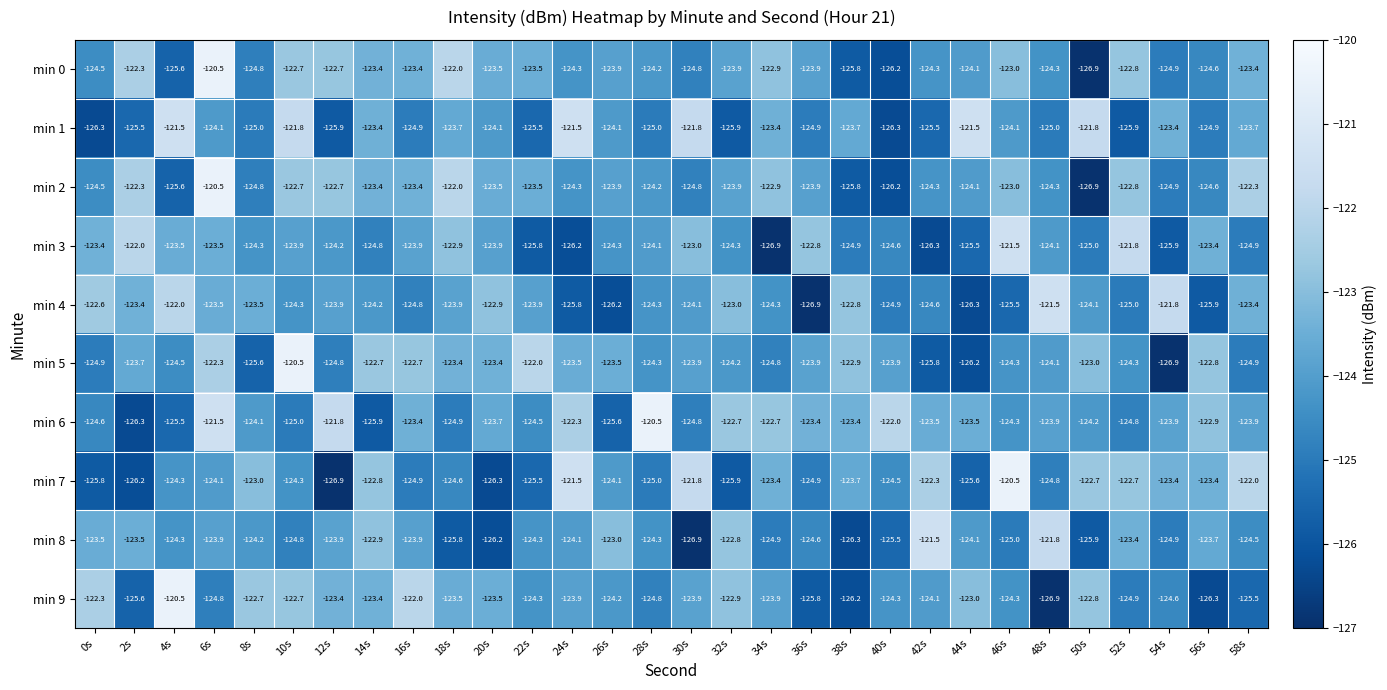

Where is min 9 nearest to the value -123?

44s